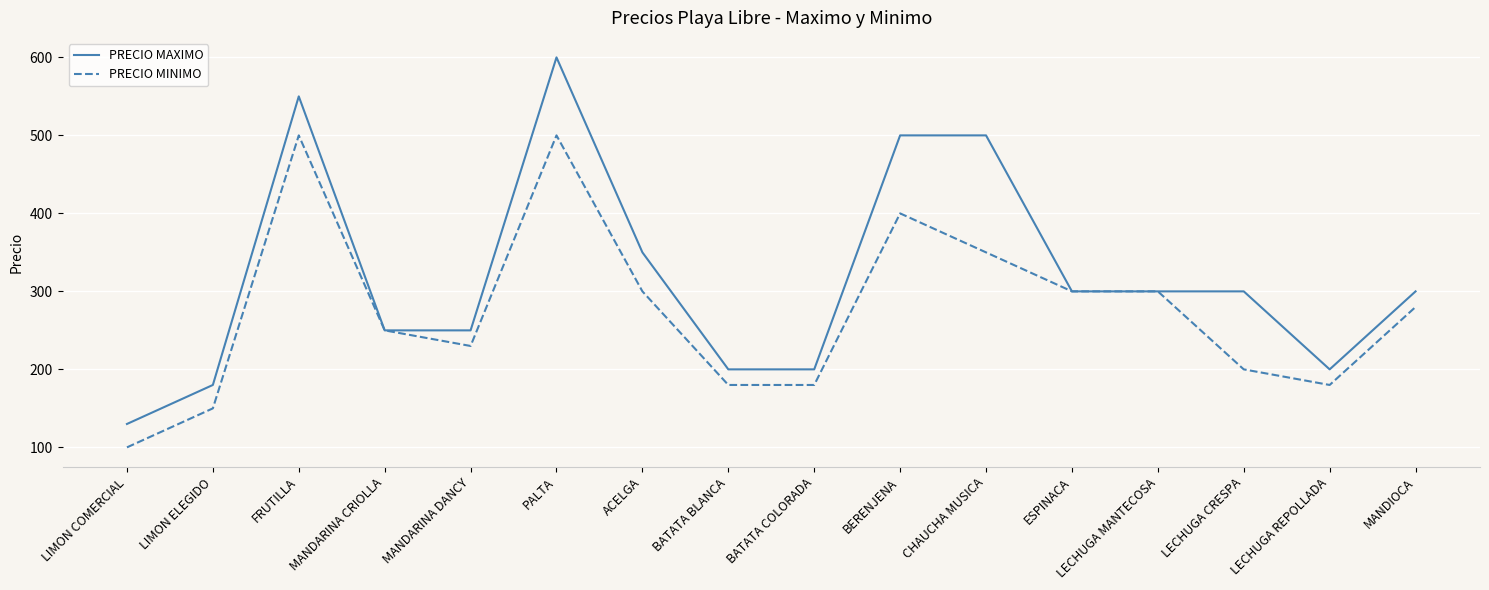

At which label does PRECIO MAXIMO reach its peak?

PALTA